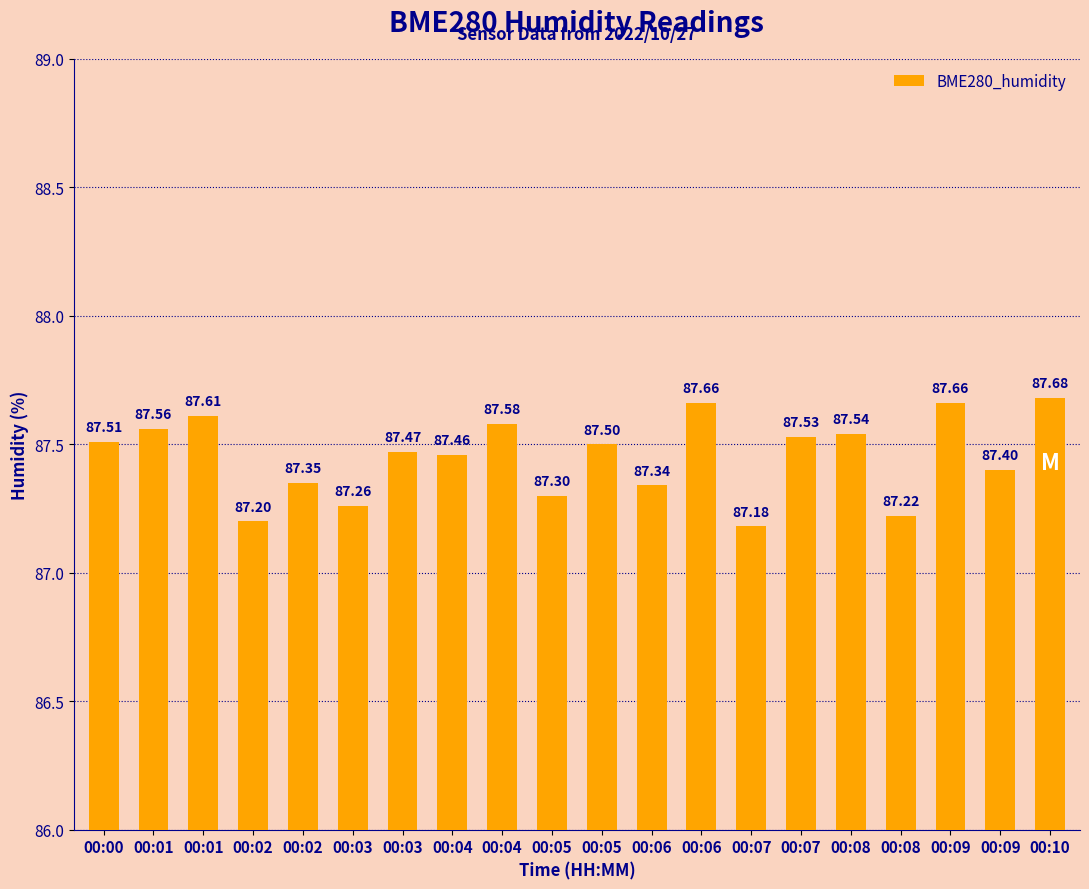

Are the bars grouped side by side (vs. stacked)?

No